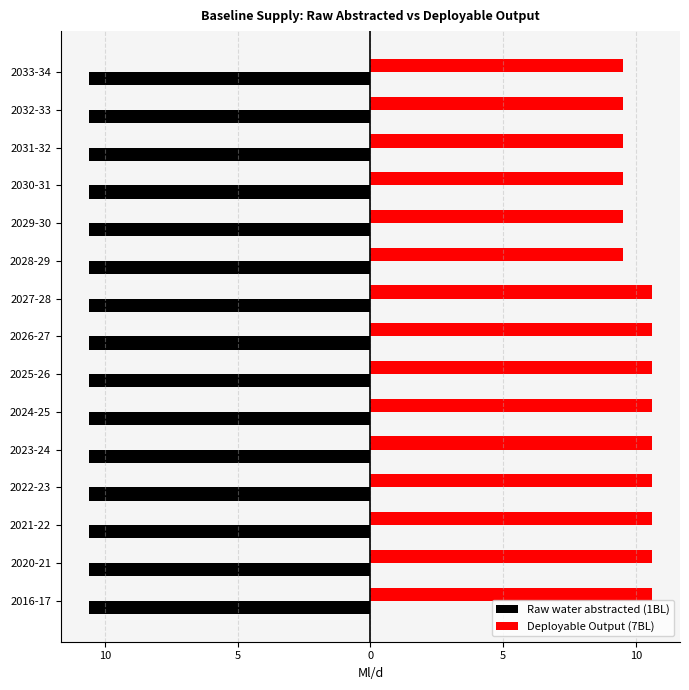

What are all the series names shown in the legend?

Raw water abstracted (1BL), Deployable Output (7BL)